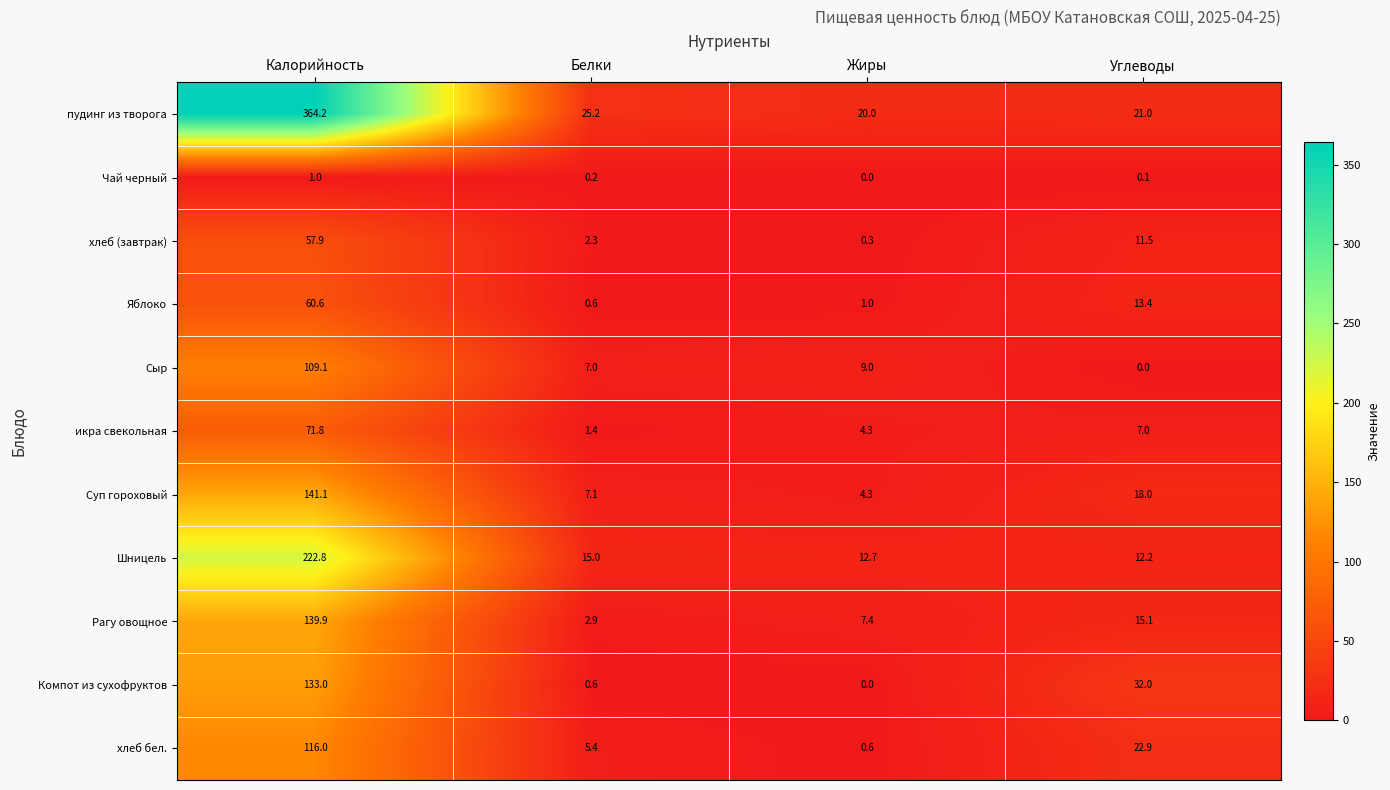

At Углеводы, list the series in order from largest to smallest.

Компот из сухофруктов, хлеб бел., пудинг из творога, Суп гороховый, Рагу овощное, Яблоко, Шницель, хлеб (завтрак), икра свекольная, Чай черный, Сыр